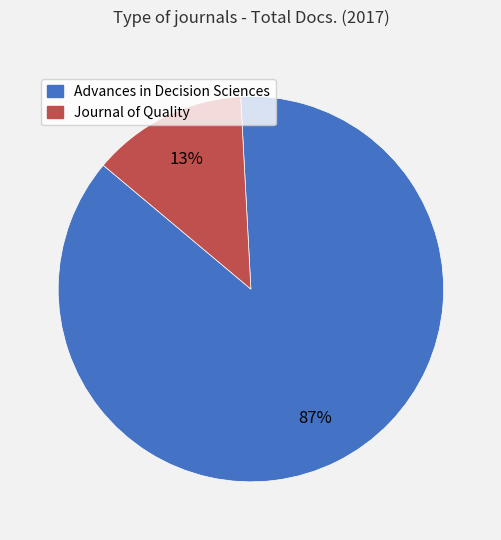

Between Journal of Quality and Advances in Decision Sciences, which is larger?

Advances in Decision Sciences